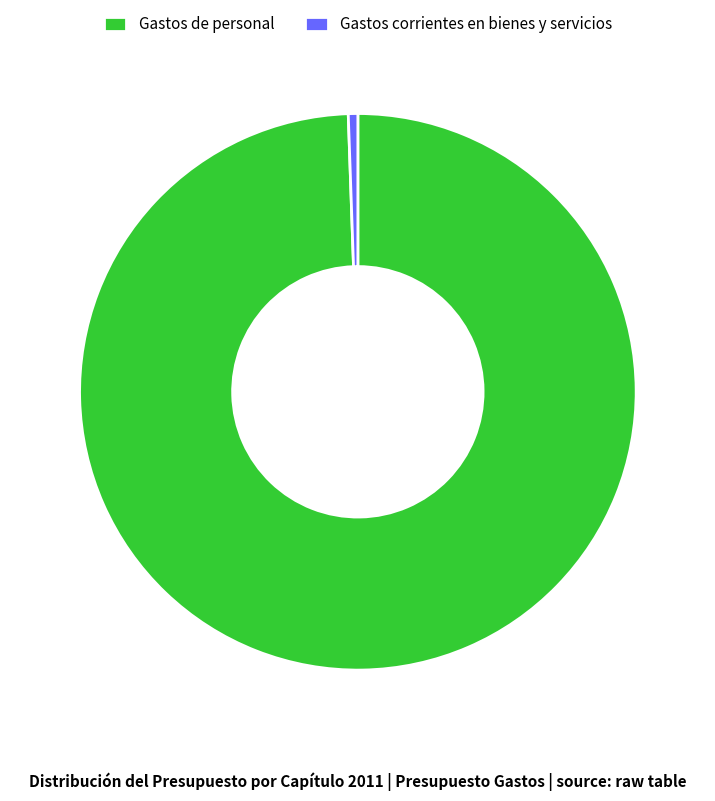

What is the largest slice in the pie chart?

Gastos de personal